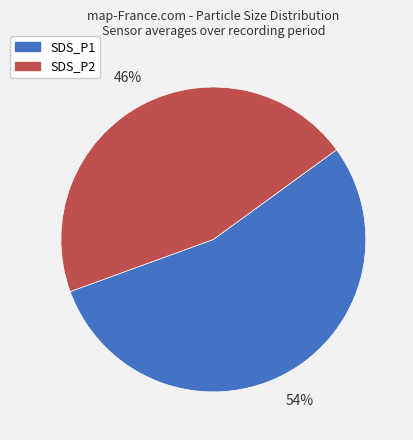

Do SDS_P1 and SDS_P2 together represent more than half of the pie?

Yes